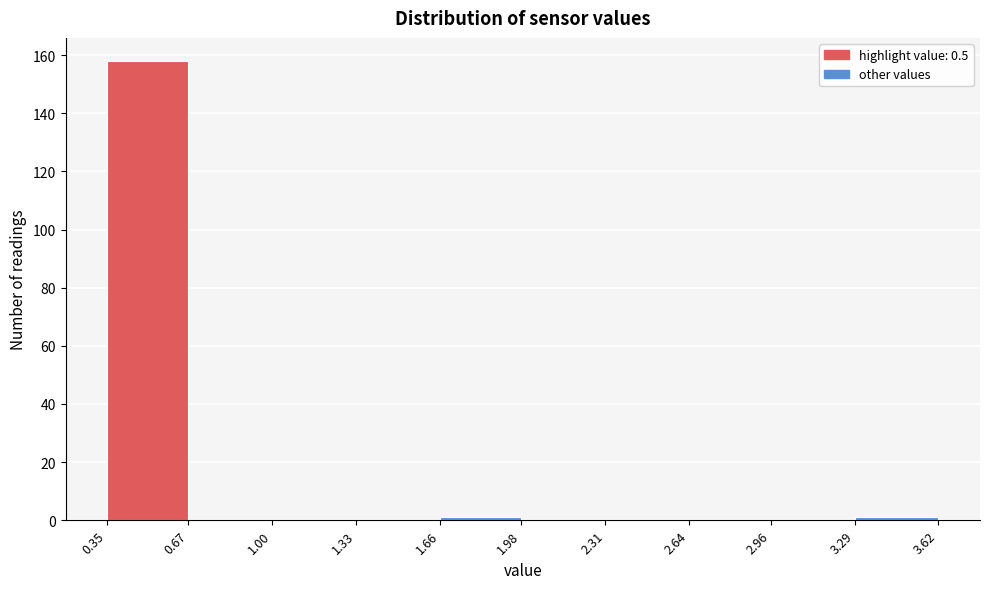

Reading left to right, transcribe this chart: for each bar, give the range it covers on the x-axis and its height. The values are not printed on the chart, so give them approximately, as read against the axis.

0.35 to 0.67: 158
0.67 to 1.00: 0
1.00 to 1.33: 0
1.33 to 1.66: 0
1.66 to 1.98: under 2
1.98 to 2.31: 0
2.31 to 2.64: 0
2.64 to 2.96: 0
2.96 to 3.29: 0
3.29 to 3.62: under 2